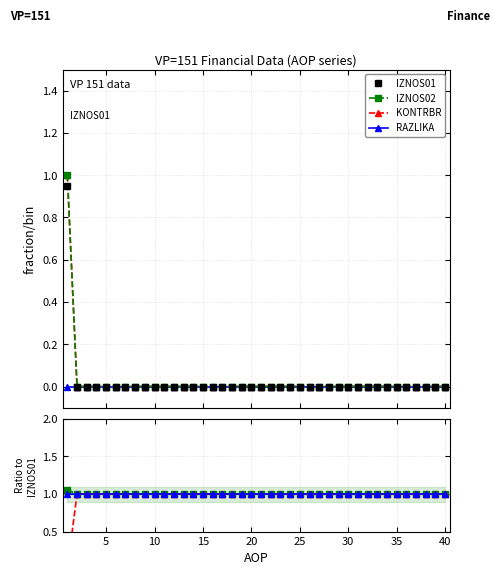

Count the number of categories in the chart.

40